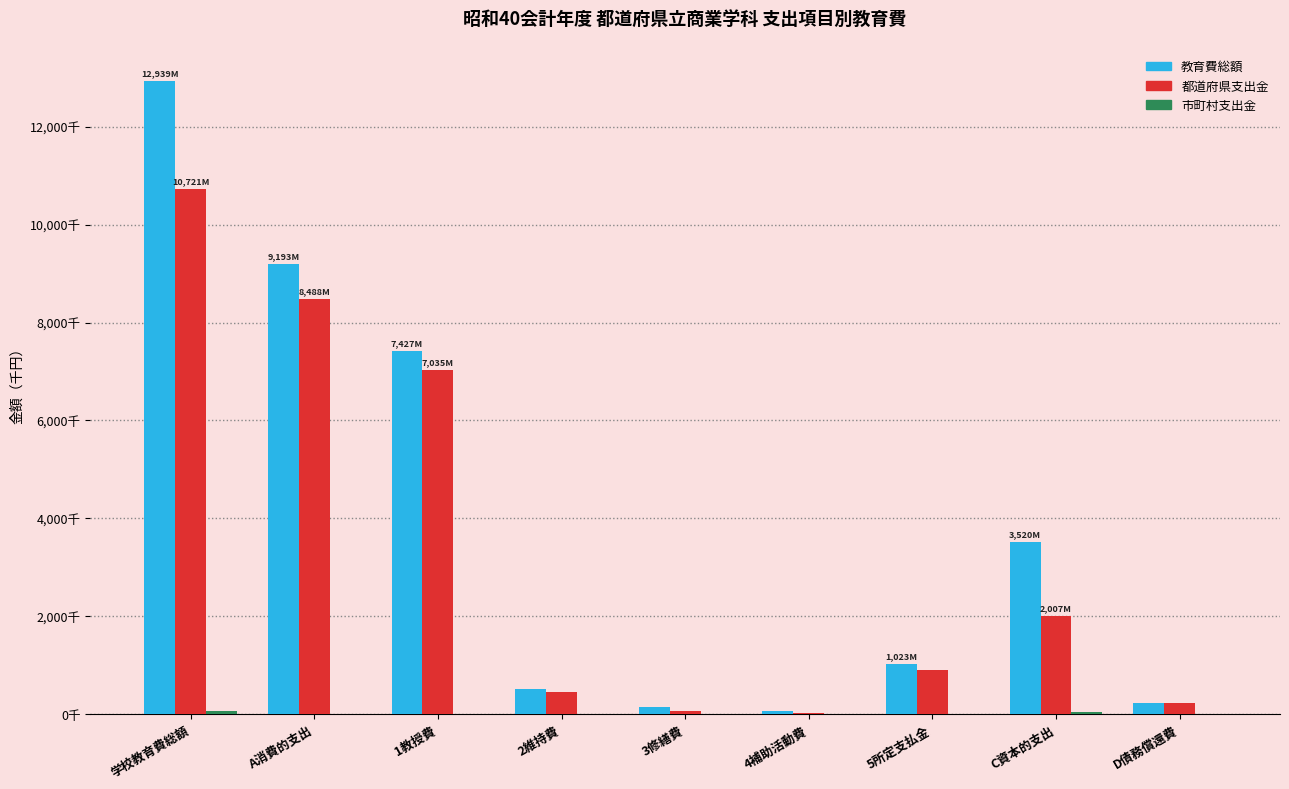

Does the chart contain stacked bars?

No